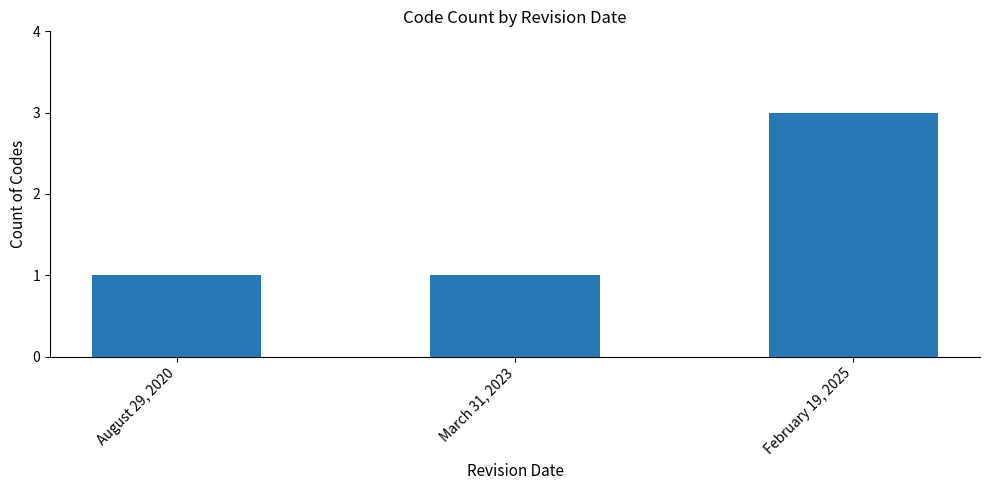

Read the value at March 31, 2023.

1